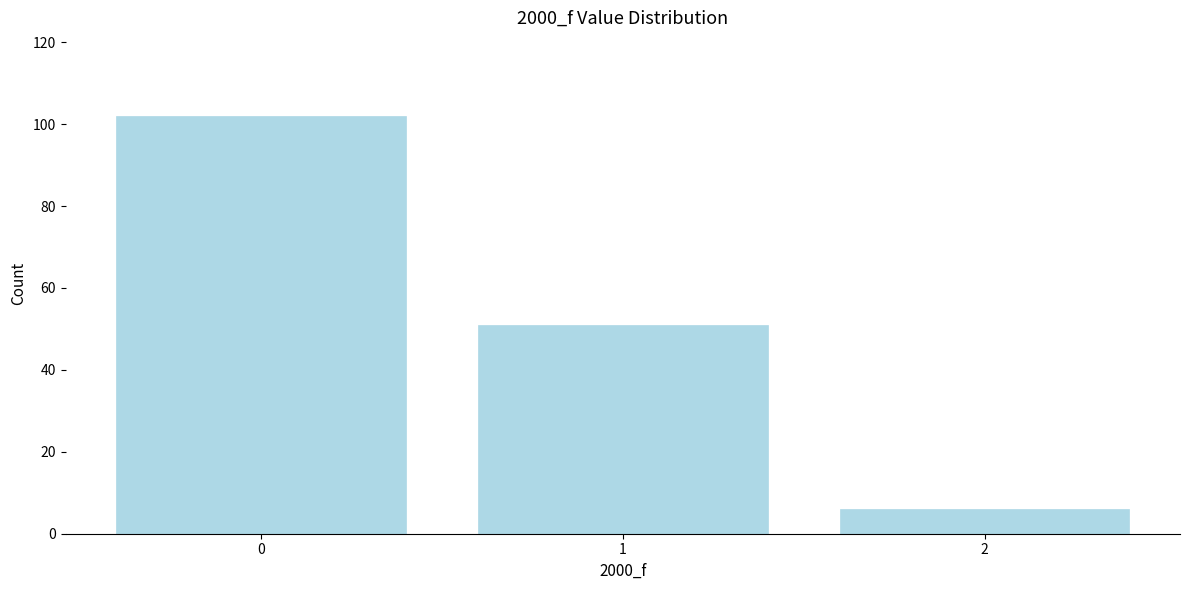

Reading left to right, list all the values displayed in this chart.

102	51	6